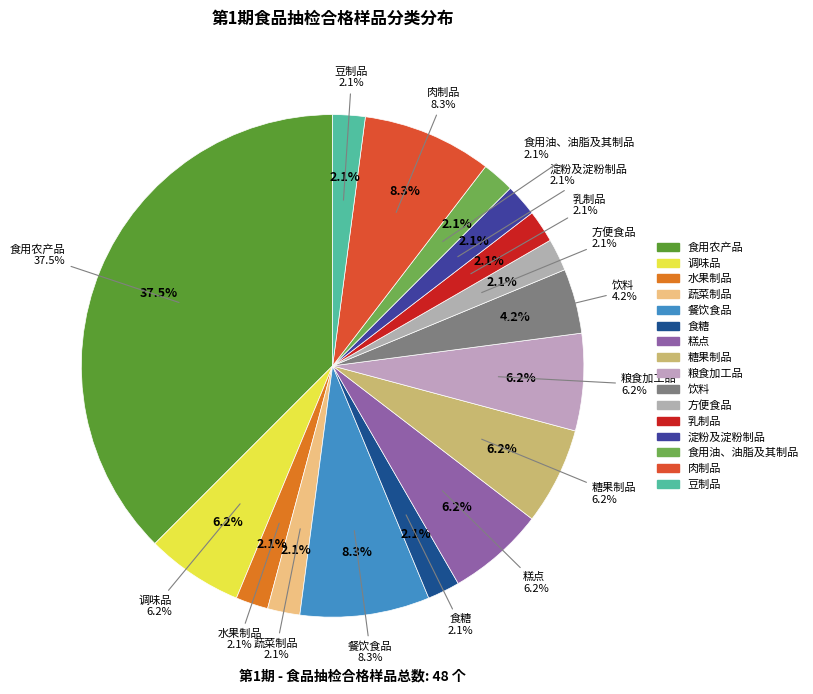

Is there any slice that represents more than half of the pie?

No